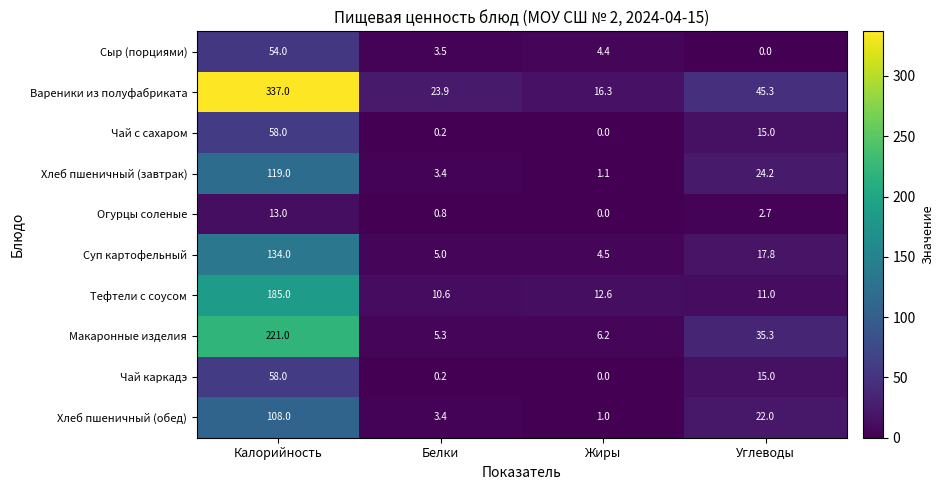

The value of Чай каркадэ at Калорийность is 90.3. True or false?

False